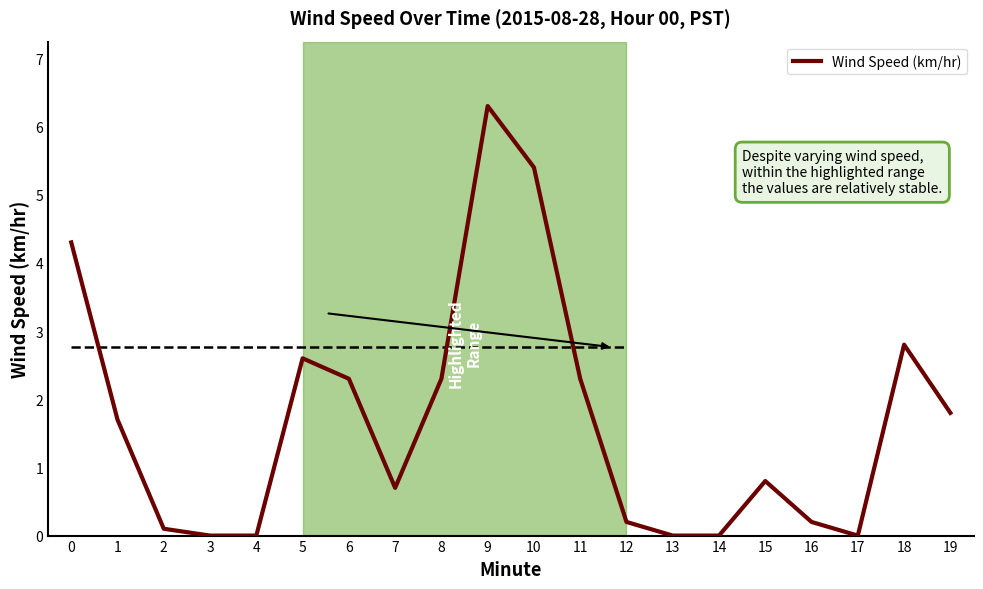

What is the value of the 8th point from the left?

0.7